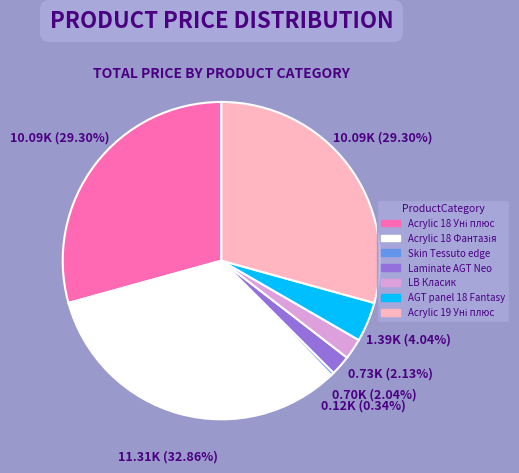

How many slices are in this pie chart?

7